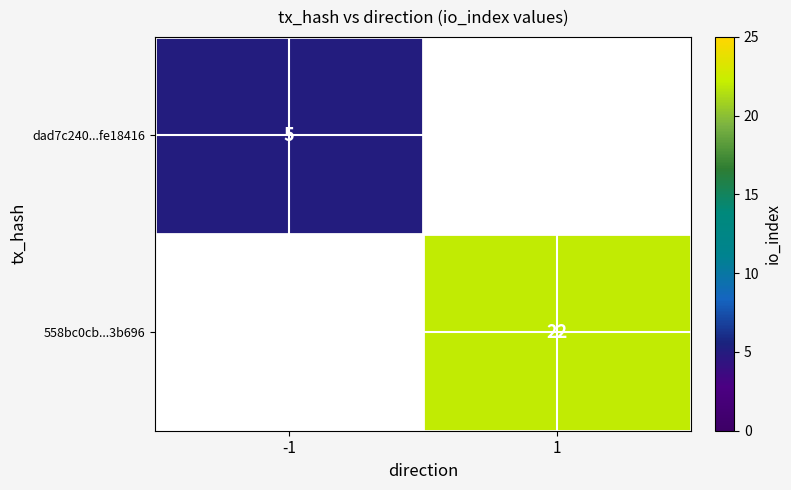

True or false: 558bc0cb...3b696 has a value of 38 at 1.

False